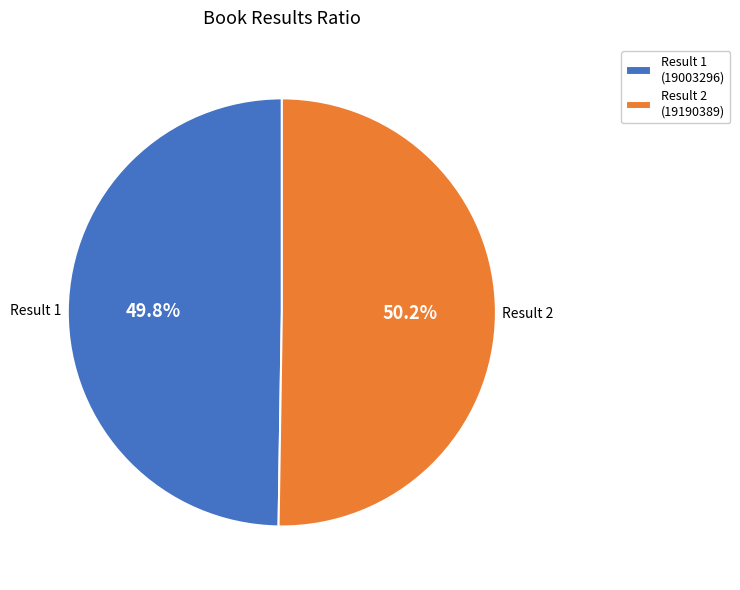

What is the total percentage of Result 2 (19190389) and Result 1 (19003296)?

100.0%